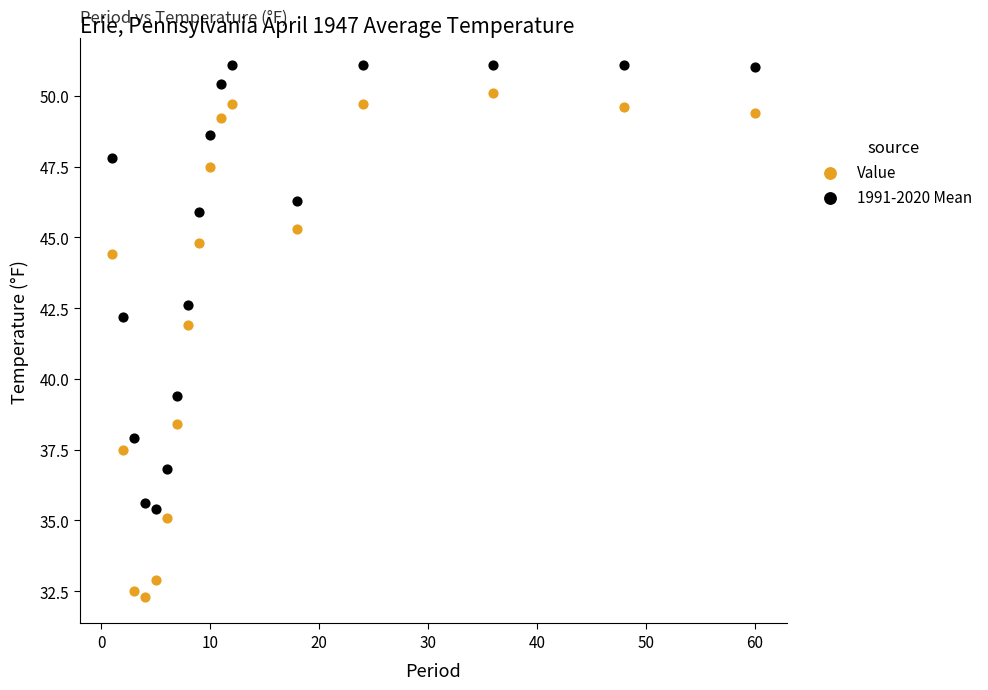

Across all data points, what is the range of X values (max minus min)?

59.0